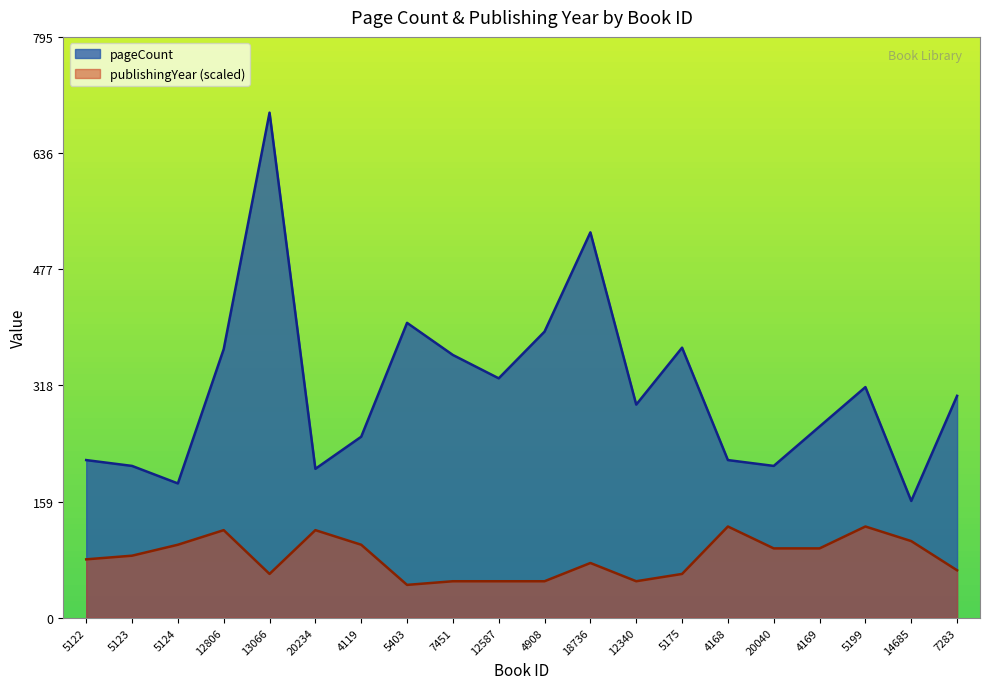

Is it true that publishingYear equals 33 at 4169?

False